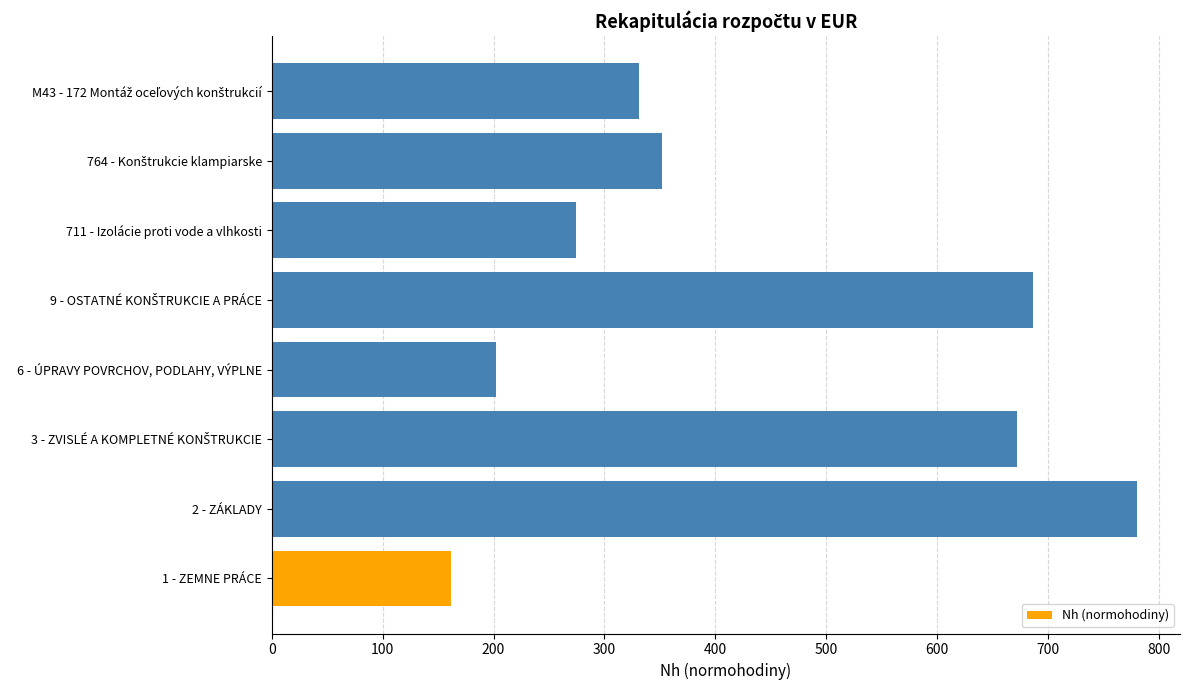

Reading bottom to top, list all the values displayed in this chart.

161.9	780.0	672.1	202.6	686.5	274.2	352.1	331.5